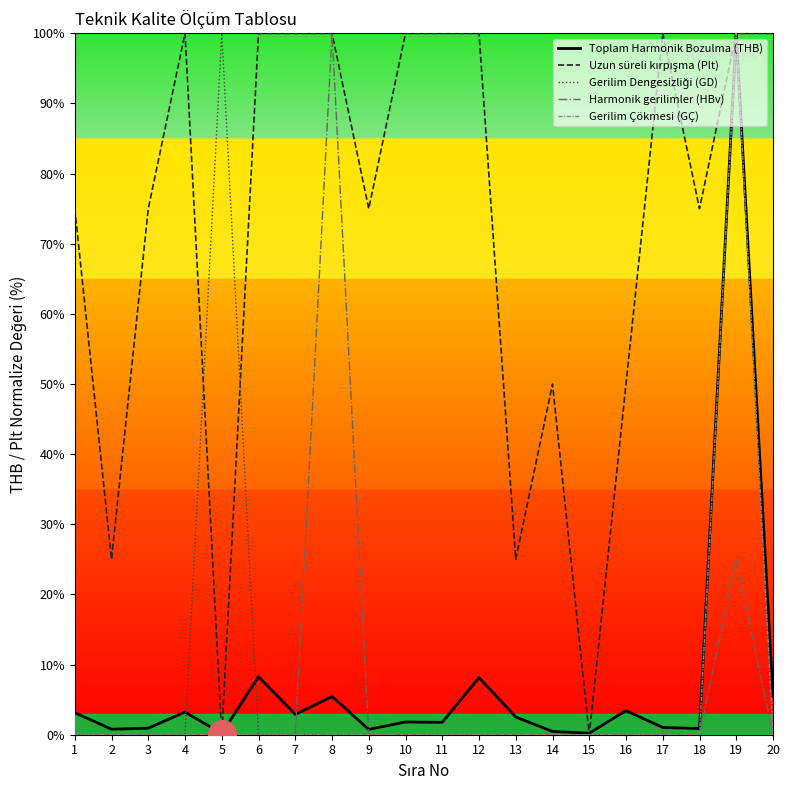

Is the value of Gerilim Dengesizliği (GD) at 1 greater than the value of Harmonik gerilimler (HBv) at 11?

No